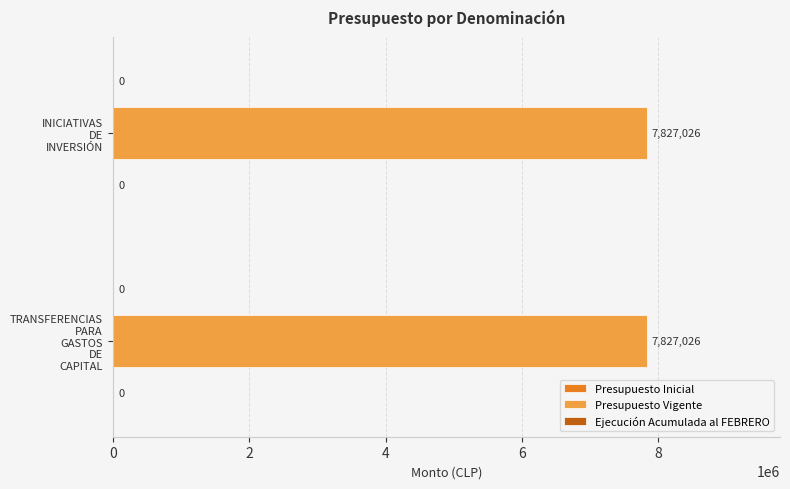

Is the value of Ejecución Acumulada al FEBRERO at TRANSFERENCIAS PARA GASTOS DE CAPITAL greater than the value of Presupuesto Inicial at TRANSFERENCIAS PARA GASTOS DE CAPITAL?

No